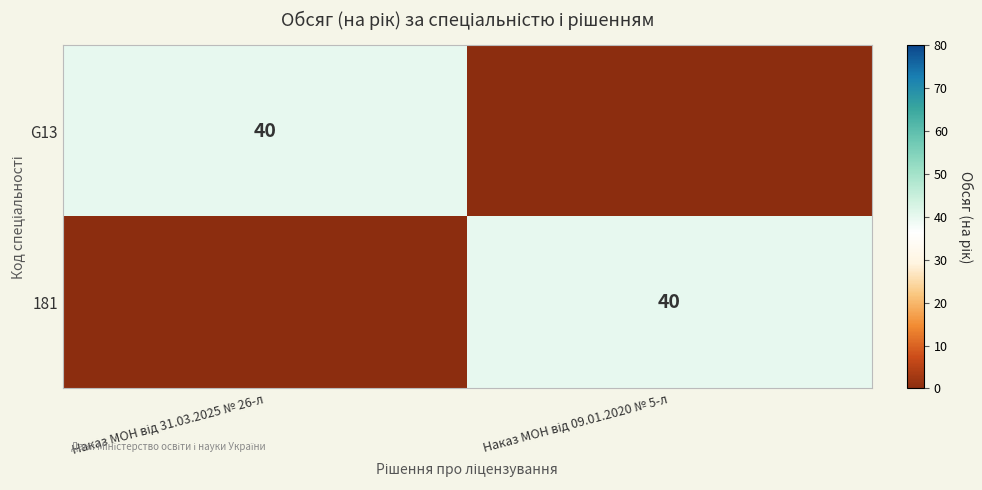

What is the difference between the maximum and minimum values in the 181 series?

40